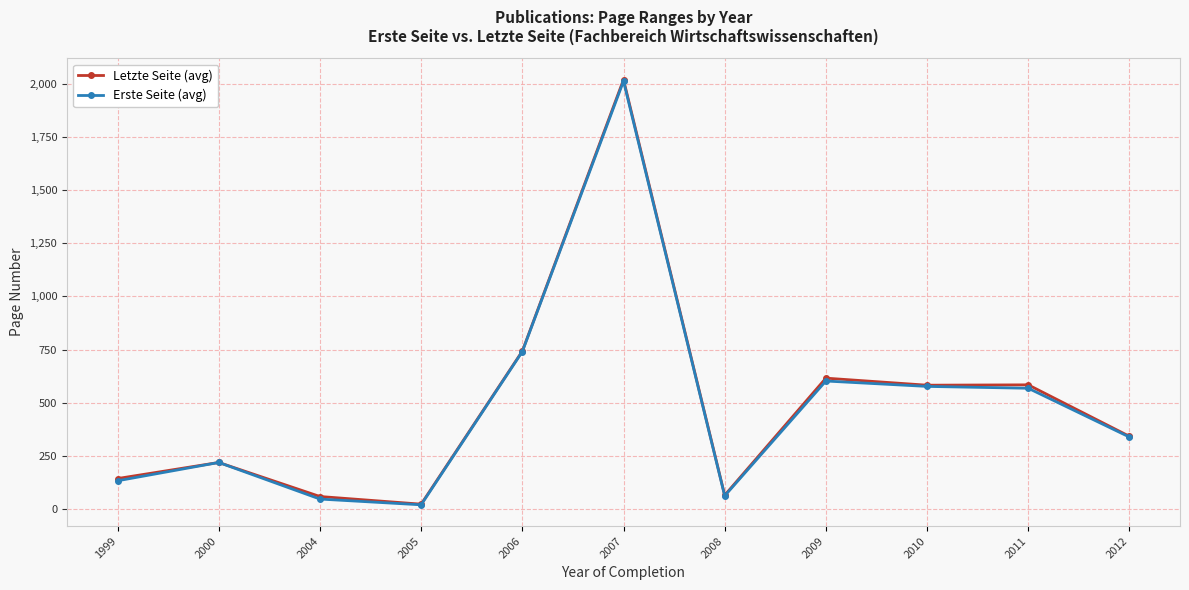

What is the value of the Erste Seite (avg) point at the 10th from the left?

568.0